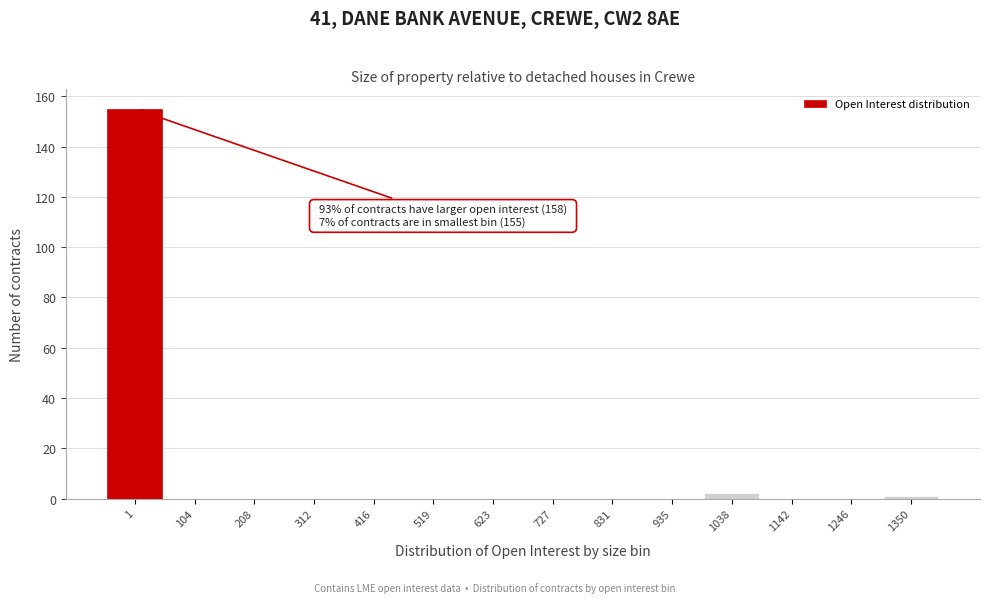

Reading left to right, what are all the values shown in this chart?

1=155	104=0	208=0	312=0	416=0	519=0	623=0	727=0	831=0	935=0	1038=2	1142=0	1246=0	1350=1